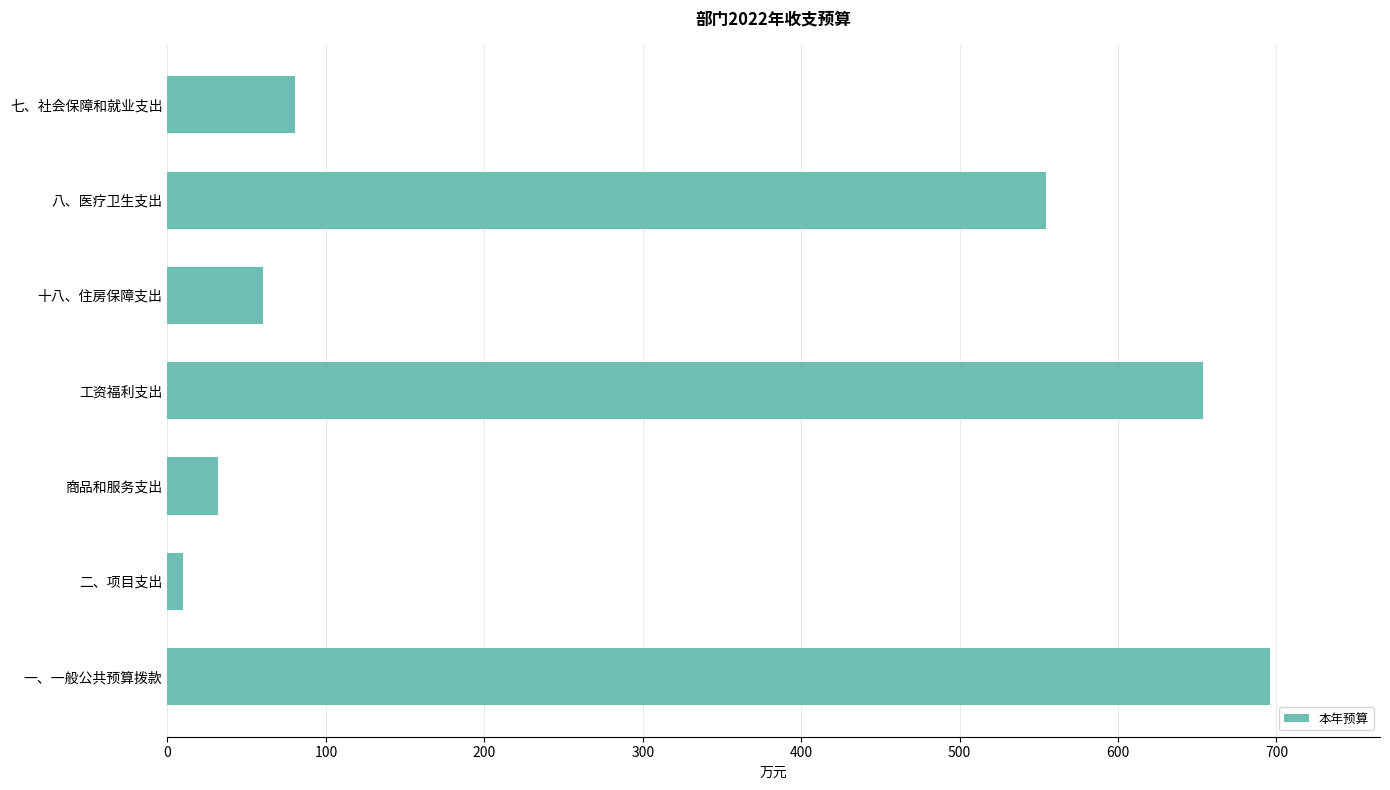

Rank the categories by value from highest to lowest.

一、一般公共预算拨款, 工资福利支出, 八、医疗卫生支出, 七、社会保障和就业支出, 十八、住房保障支出, 商品和服务支出, 二、项目支出